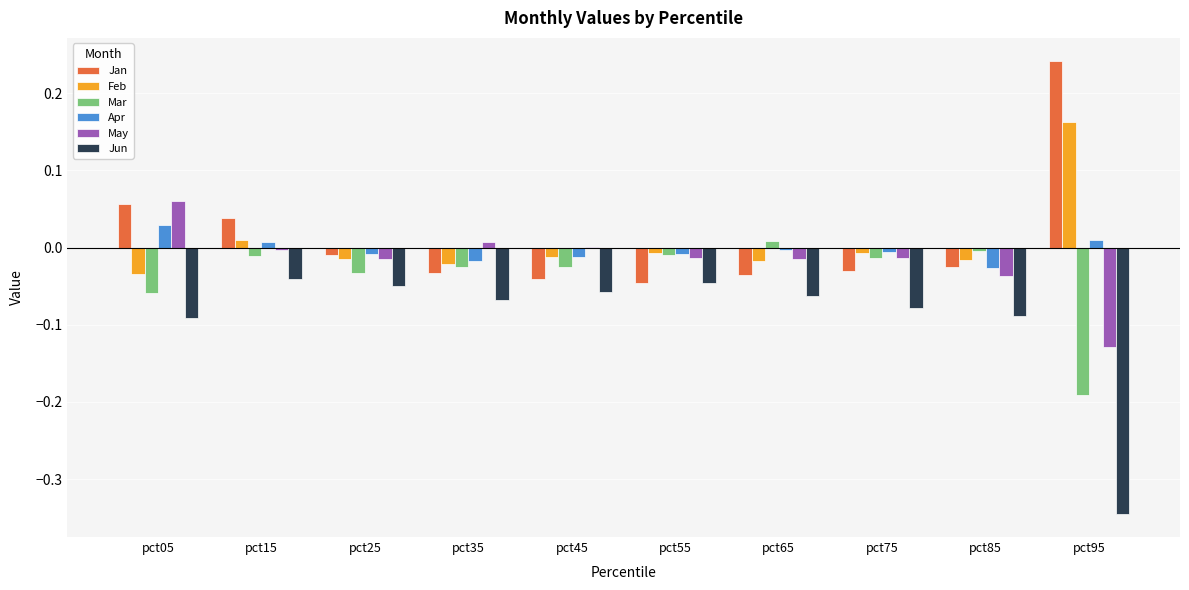

Are the bars grouped side by side (vs. stacked)?

Yes